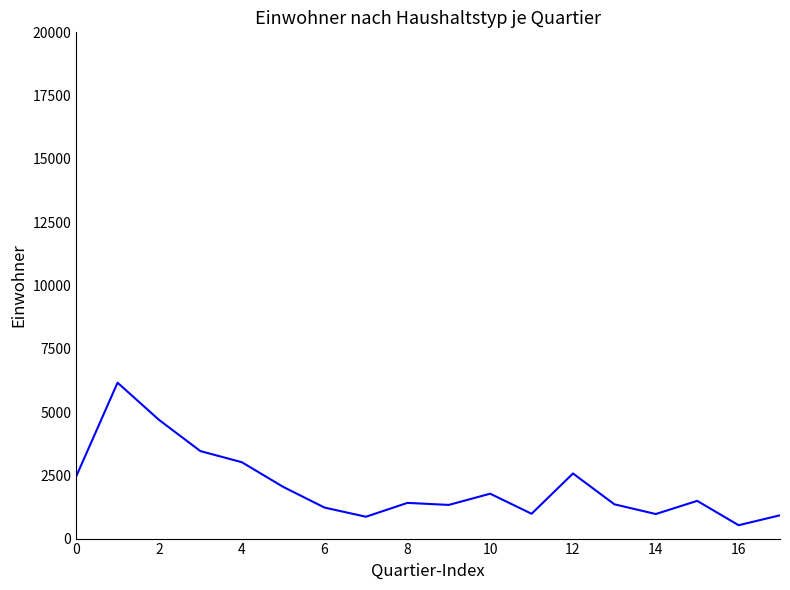

What is the smallest value displayed?

528